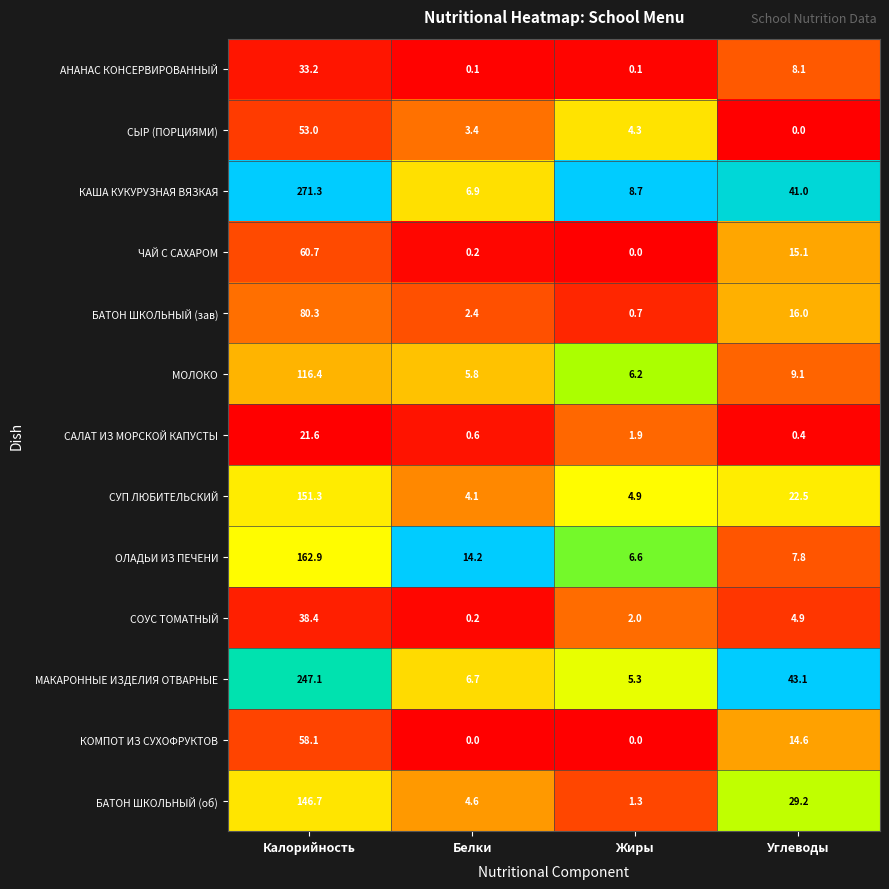

What is the difference between the second highest and second lowest values in the САЛАТ ИЗ МОРСКОЙ КАПУСТЫ series?

1.3